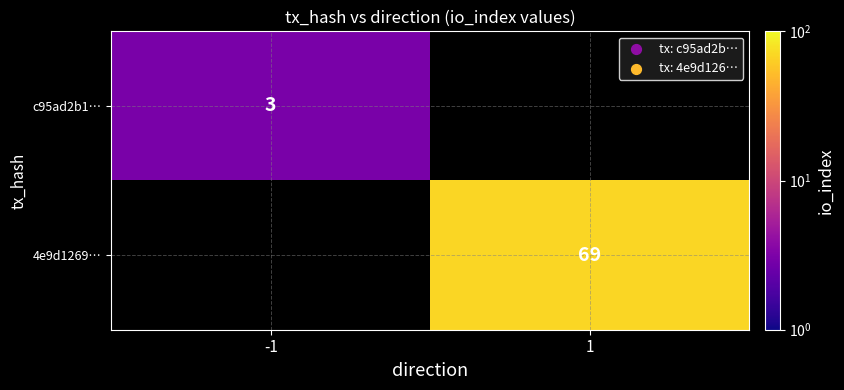

The value of 4e9d1269… at 1 is 101. True or false?

False